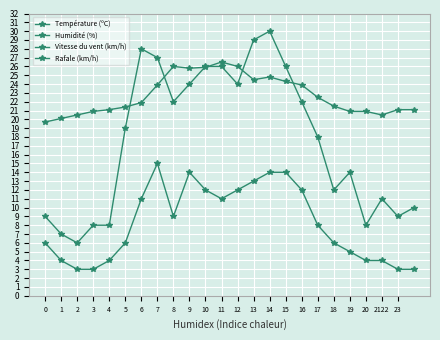

Which series has the largest total across all categories?

Humidité (%)